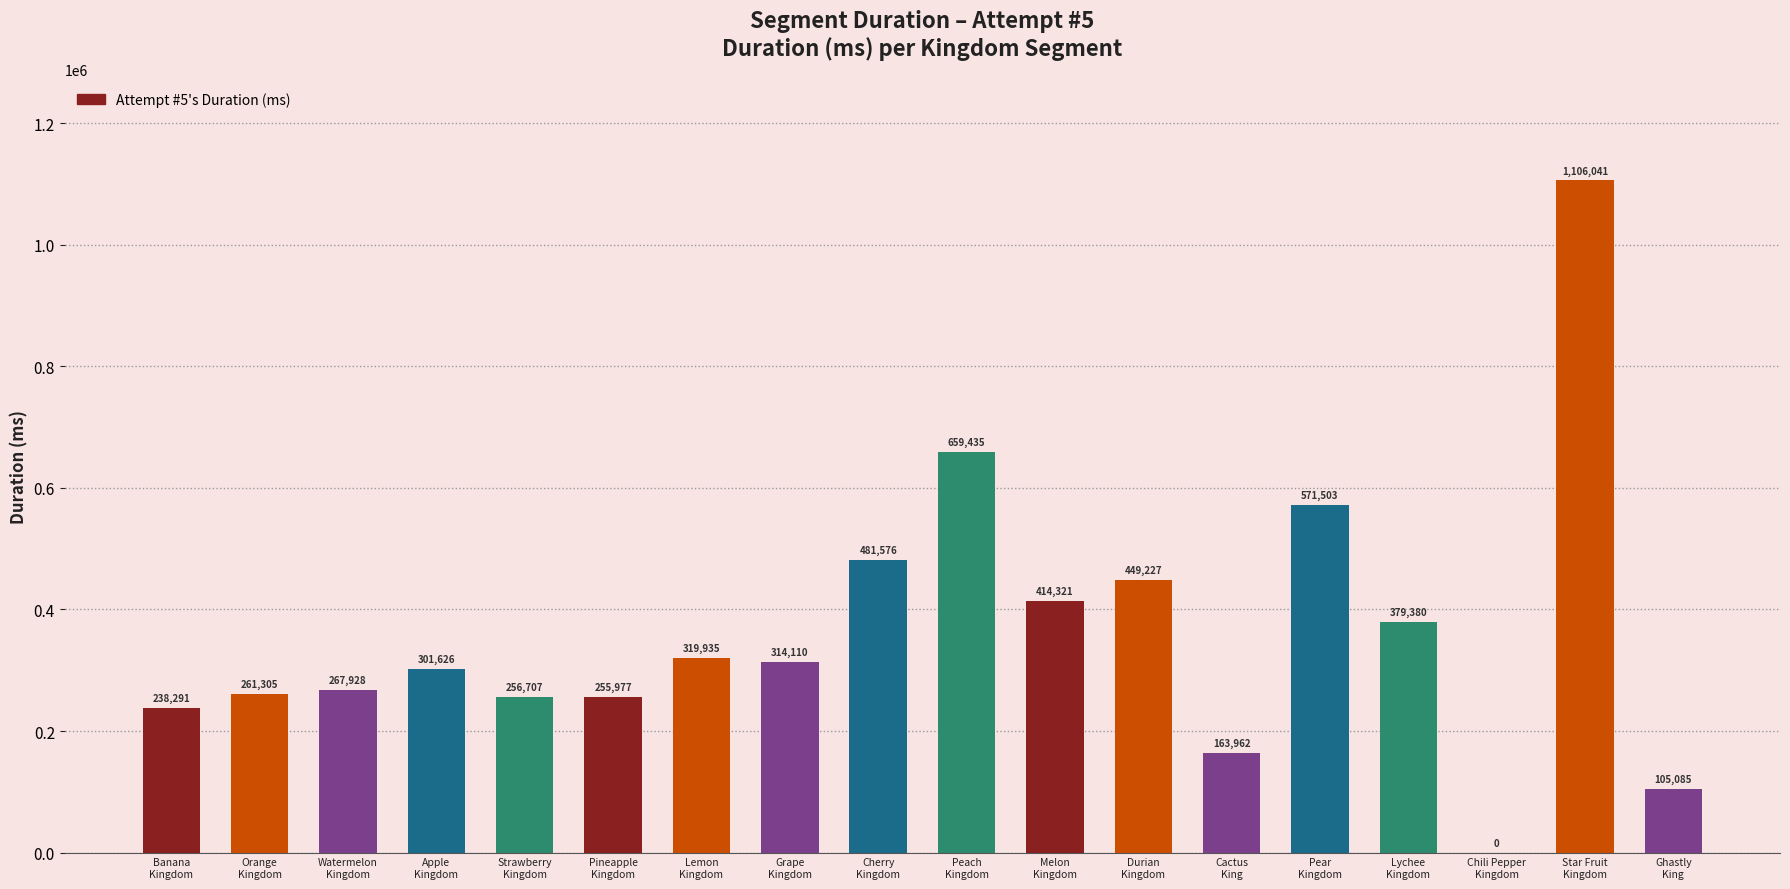

The chart shows a value of 481576 at Cherry
Kingdom. True or false?

True